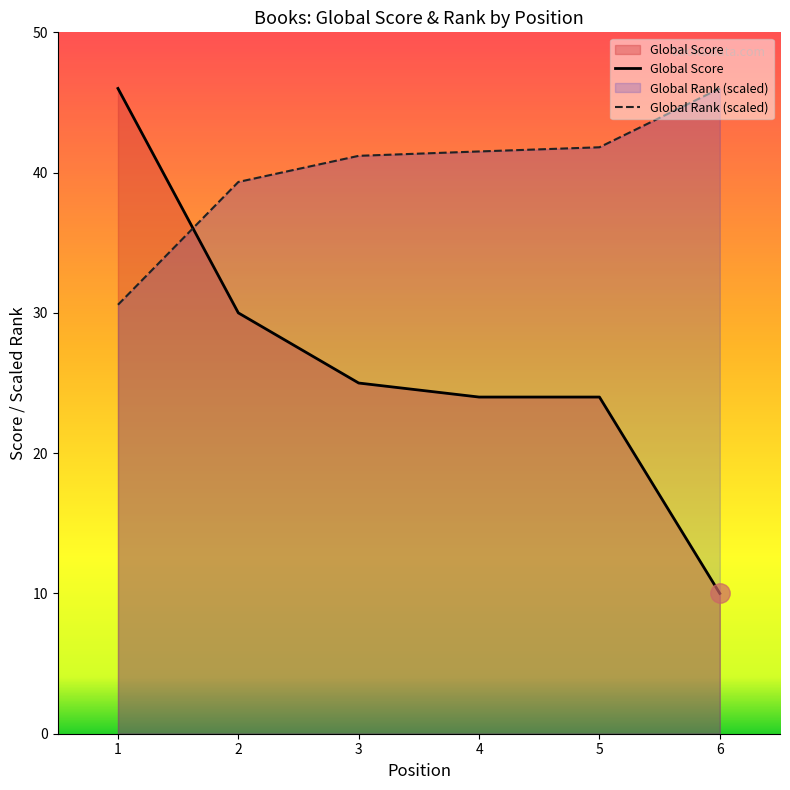

Where do Global Score and Global Rank first cross each other?

1 and 2